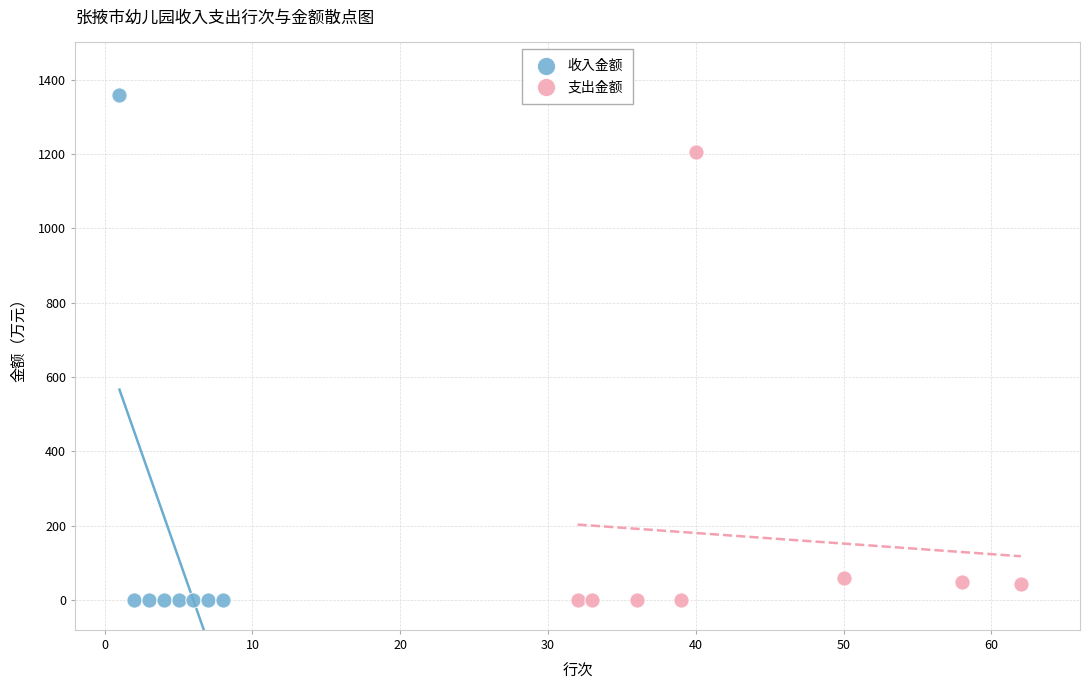

Which series contains the highest Y value?

收入金额